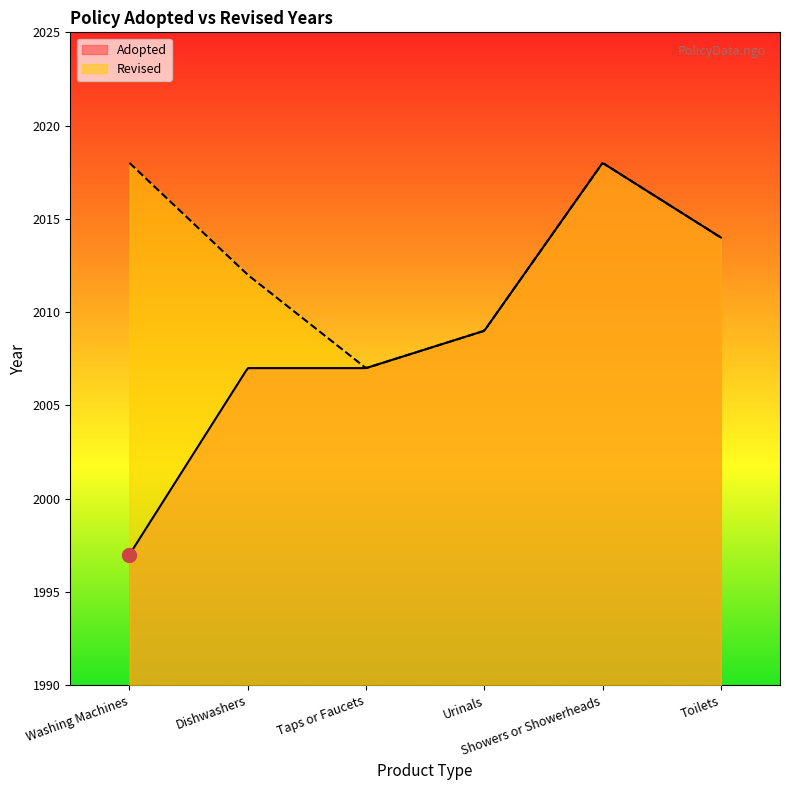

True or false: Revised and Adopted cross at least once.

True